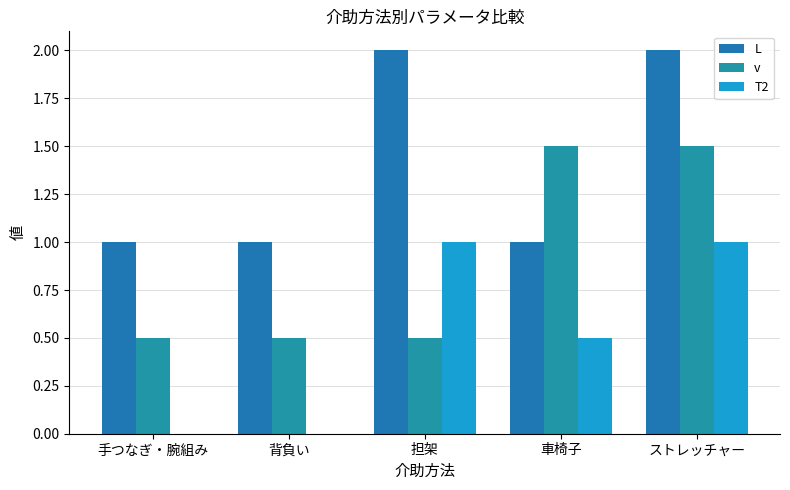

Is the value of v at 手つなぎ・腕組み greater than the value of L at 背負い?

No